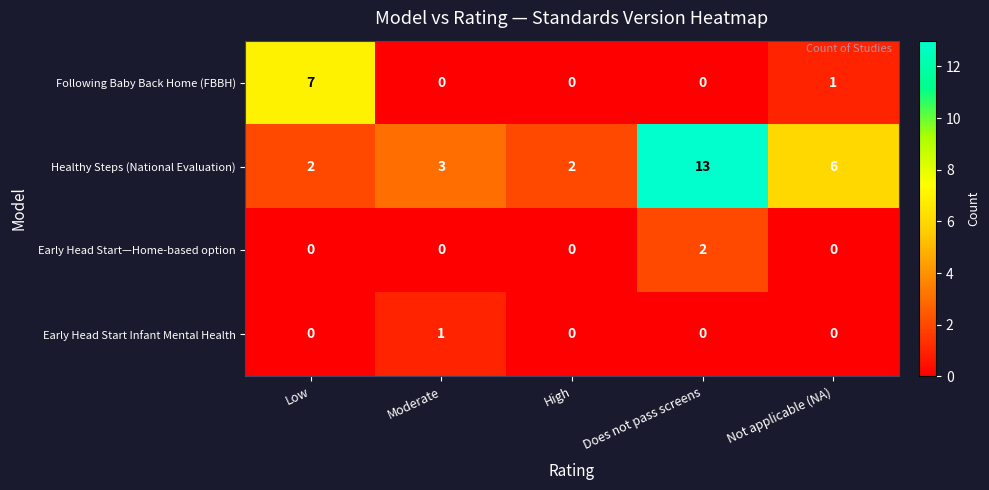

At which category is the sum across all series the highest?

Does not pass screens